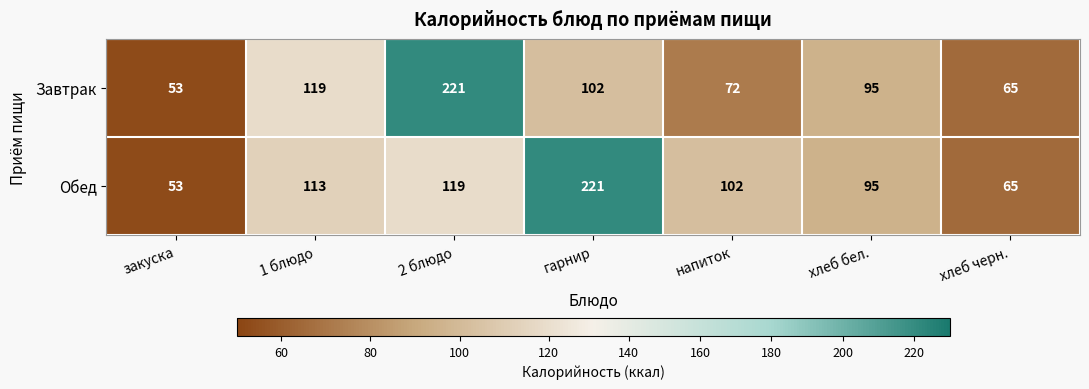

What is the total value across all series at 2 блюдо?

340